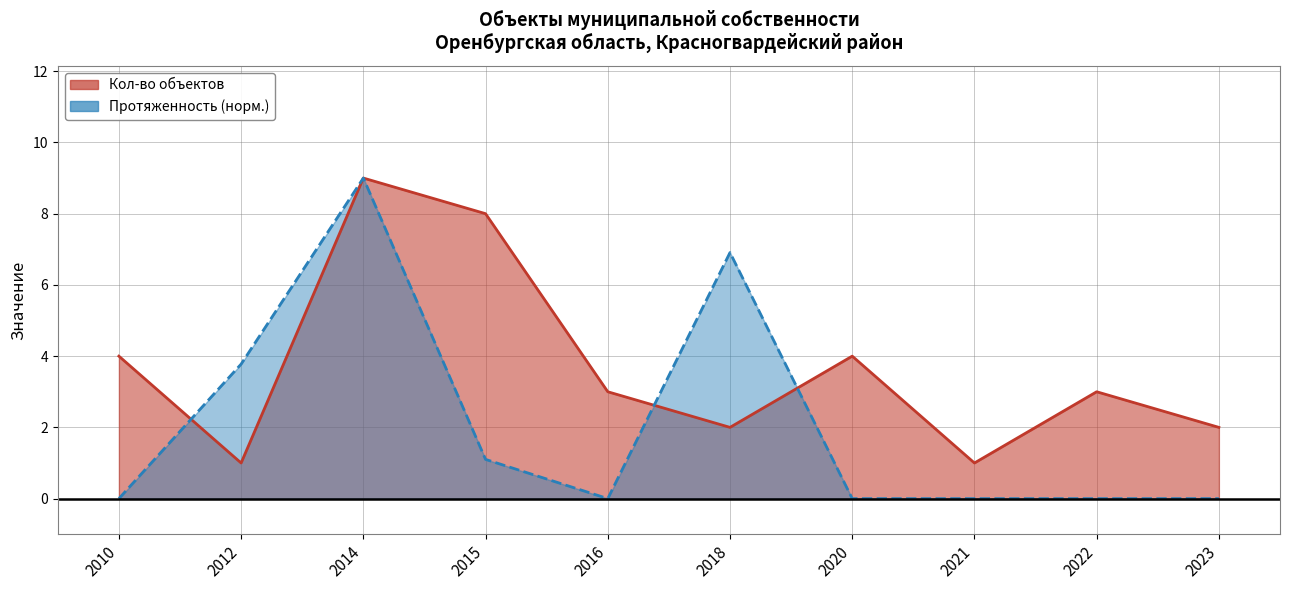

How many series are shown in this chart?

2